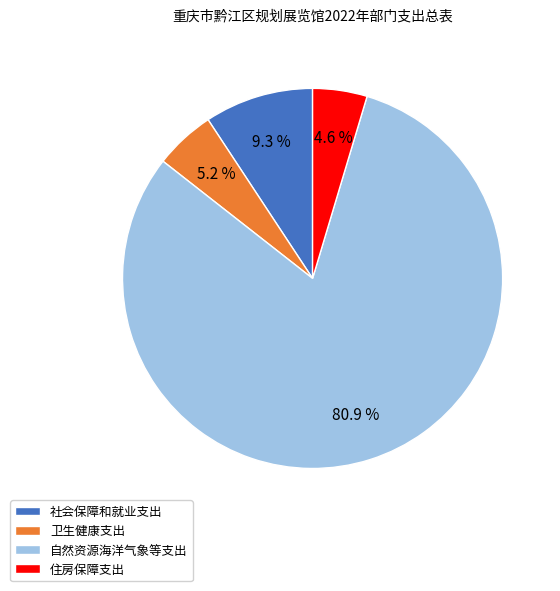

Rank the categories by value from highest to lowest.

自然资源海洋气象等支出, 社会保障和就业支出, 卫生健康支出, 住房保障支出